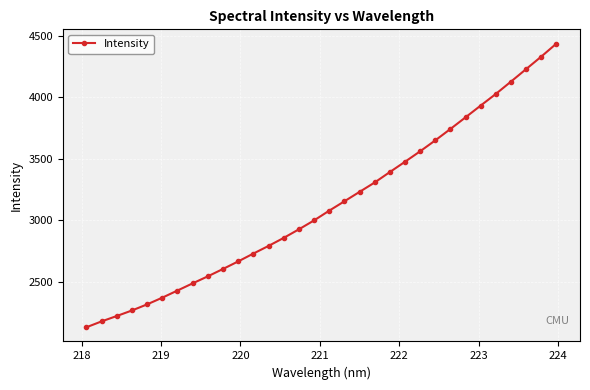

What is the sum of all values?

100069.4